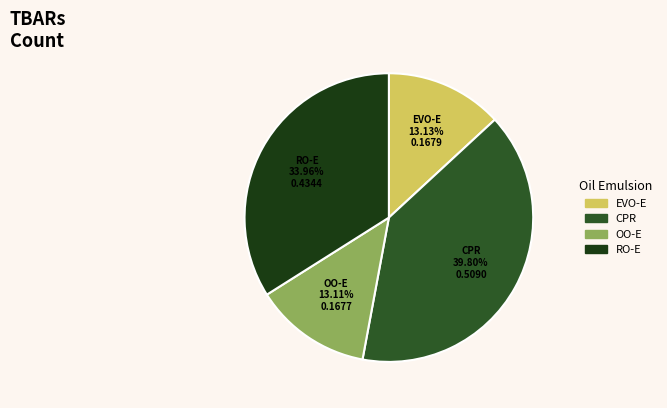

What is the largest slice in the pie chart?

CPR